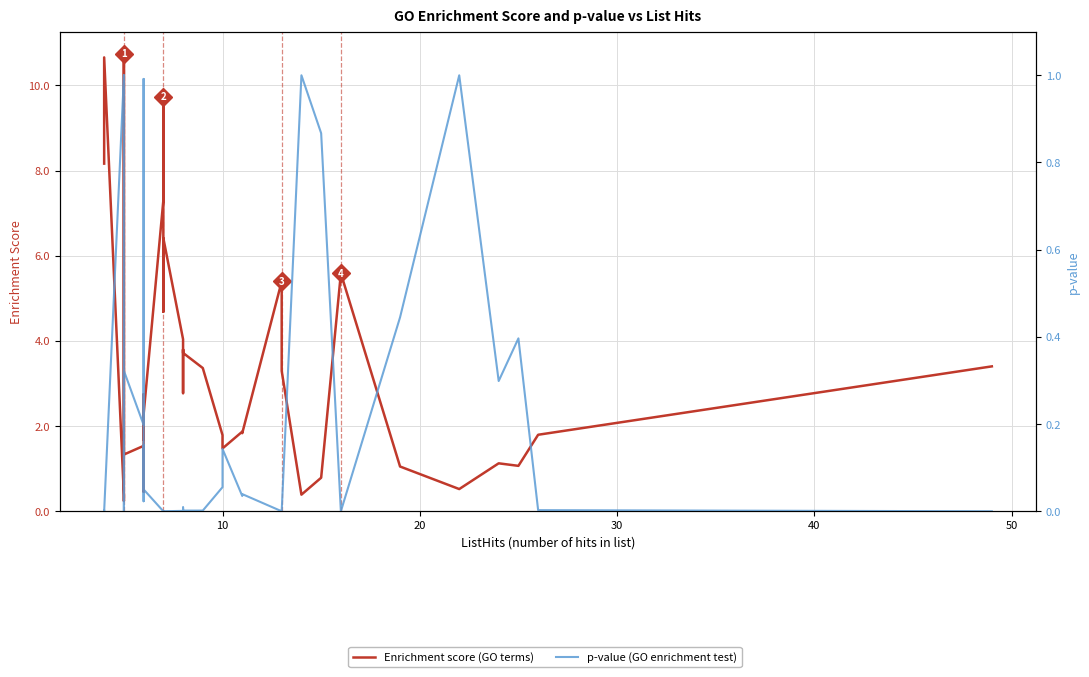

In pval, how many points are higher than both neighbors (excluding endpoints)?

11